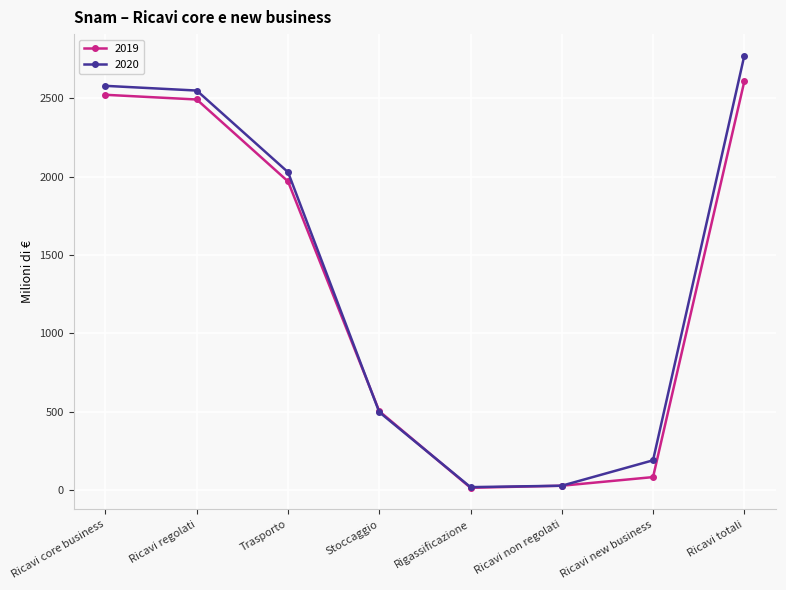

At which label does 2020 reach its peak?

Ricavi totali